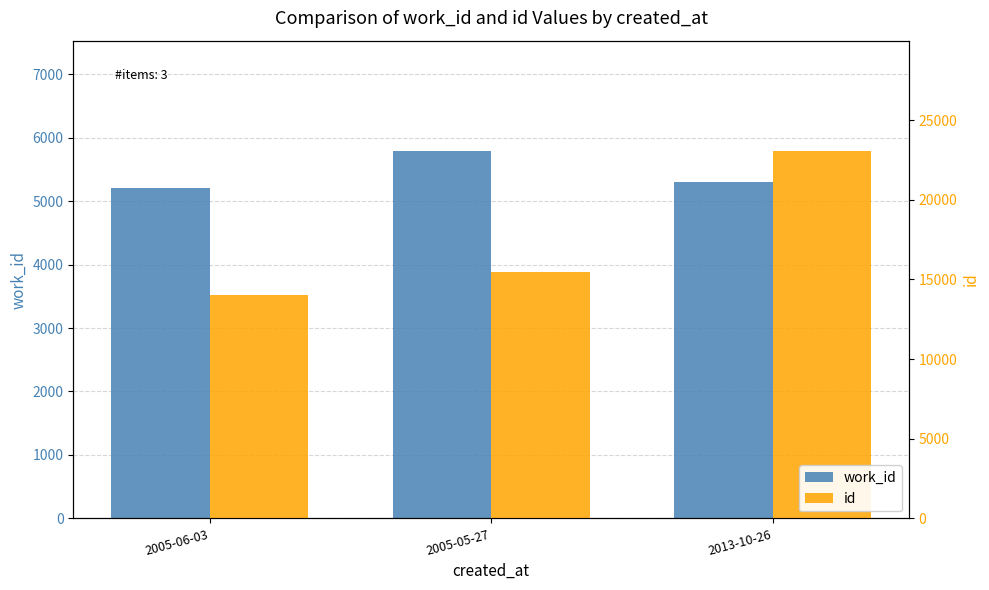

Which series has the largest range (max minus min)?

id